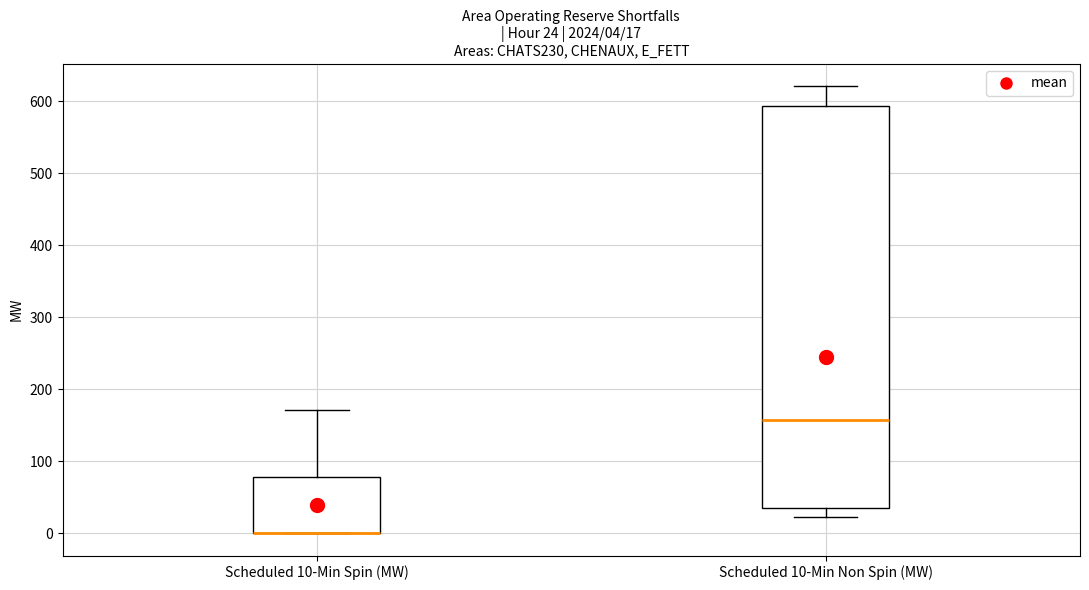

Which box is the tallest, from its lower edge to its upper edge?

Scheduled 10-Min Non Spin (MW)